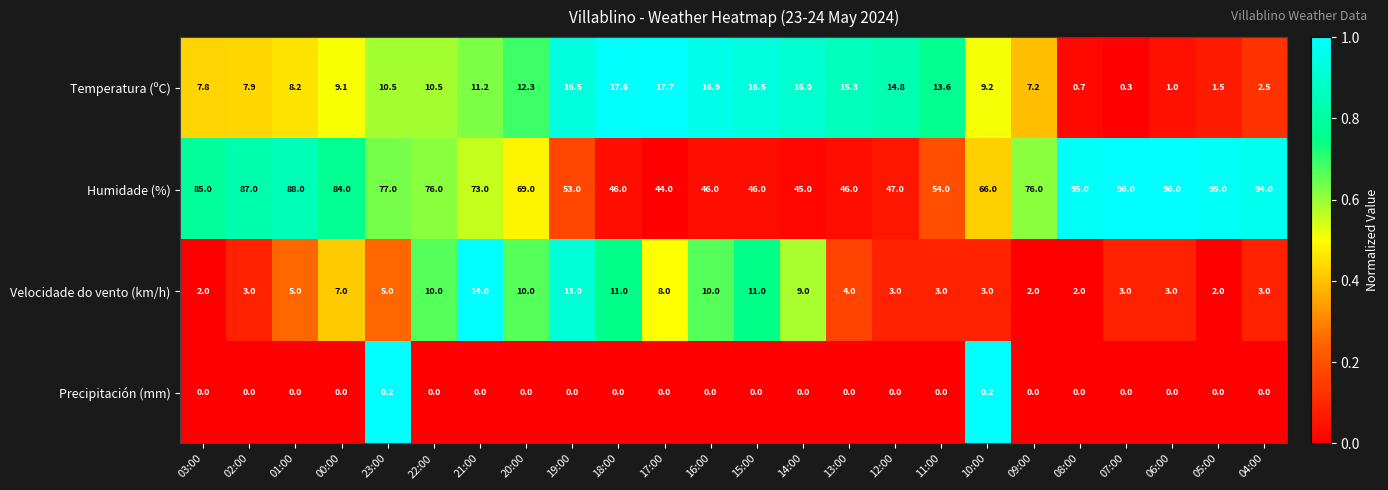

At how many categories does at least one series exceed 0?

24